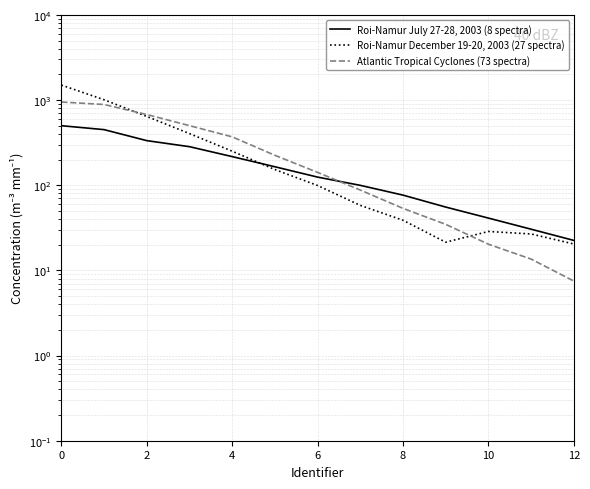

How many intersections are there between Atlantic Tropical Cyclones (73 spectra) and Roi-Namur July 27-28, 2003 (8 spectra)?

1